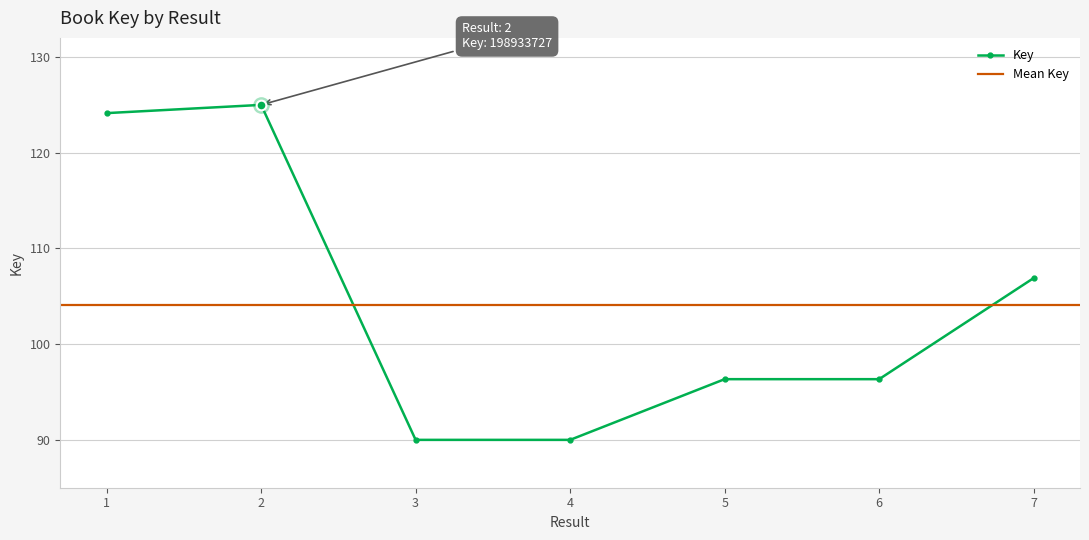

Reading left to right, transcribe all the data shown in this chart.

124.1	125.0	90.0	90.0	96.3	96.3	106.9